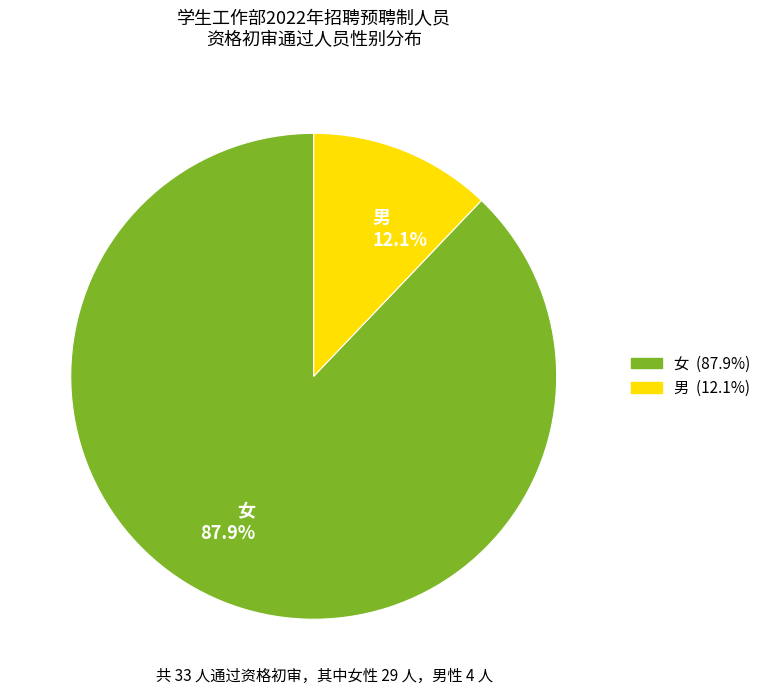

Is there a majority slice in this chart?

Yes